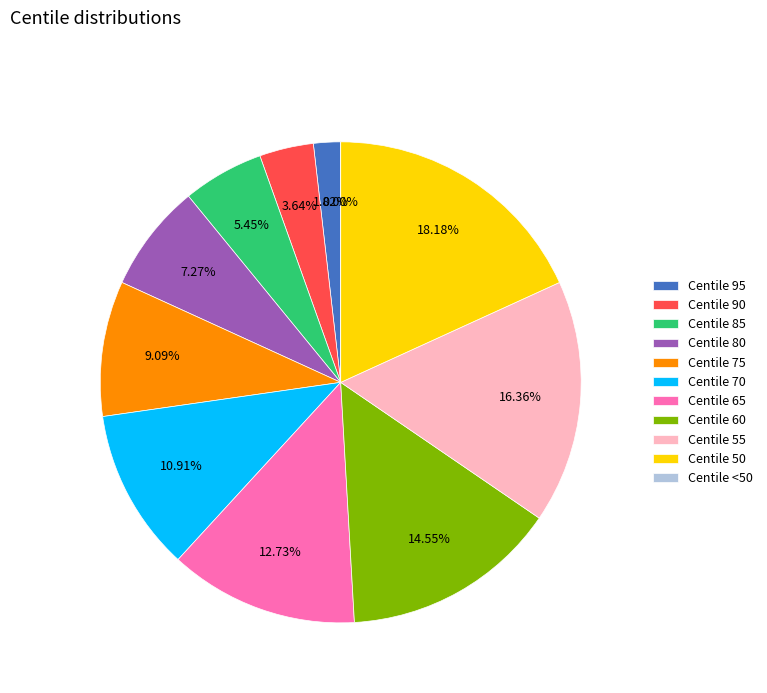

Which slice is the smallest?

<50